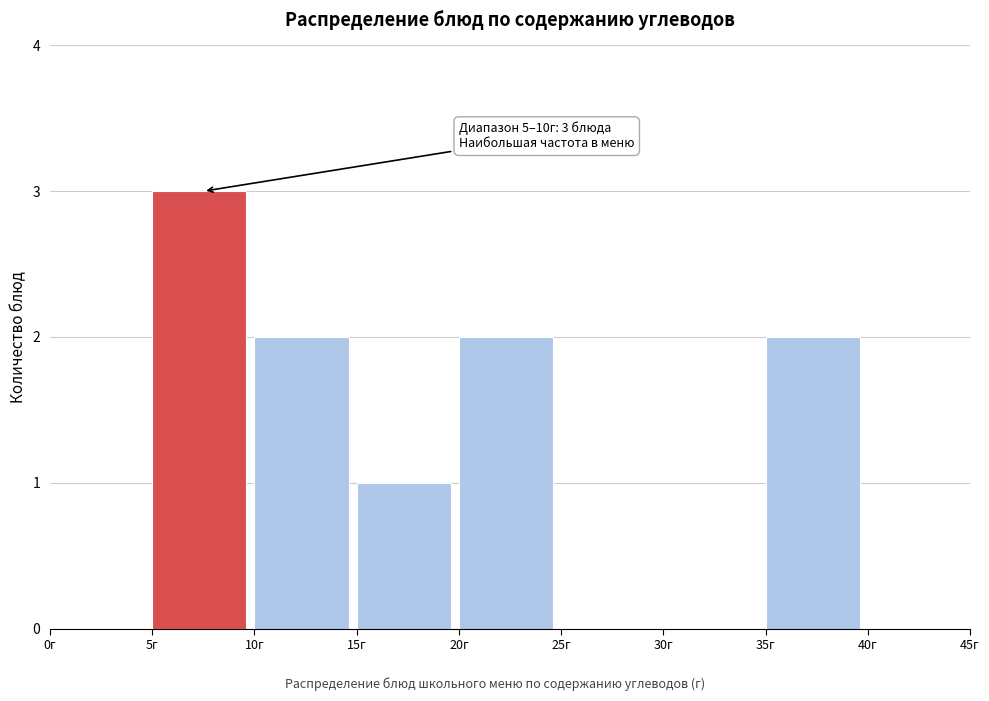

Over which range of the x-axis is the bar tallest?

5 to 10